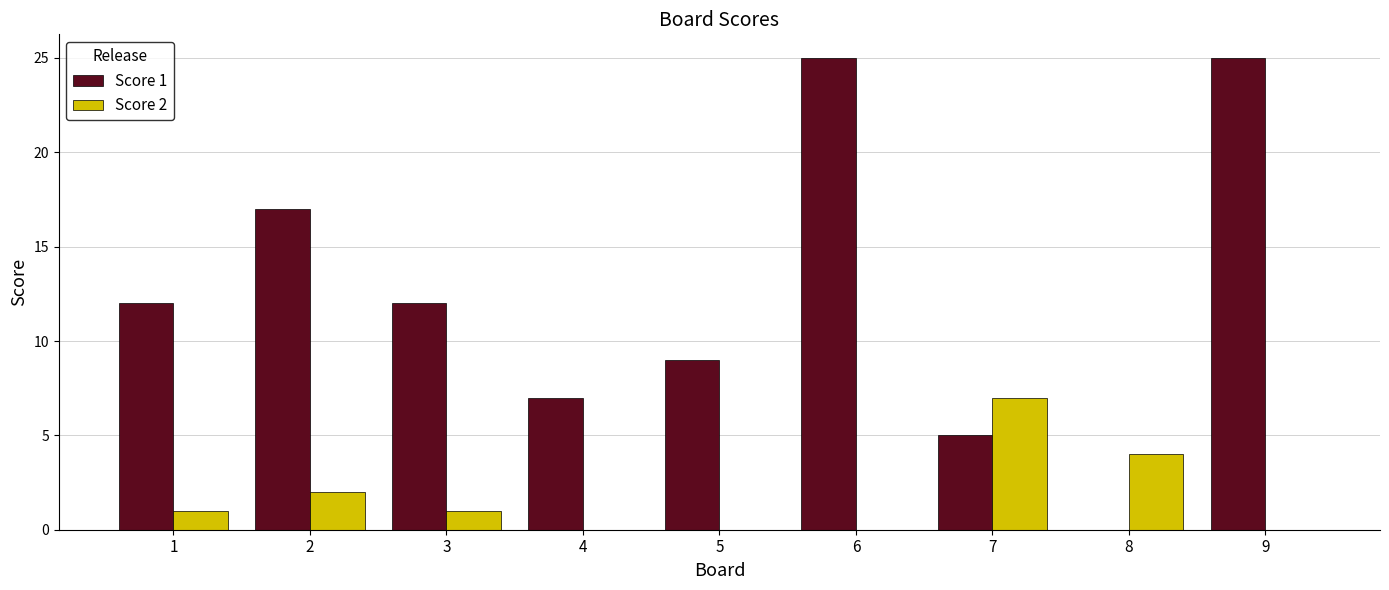

Reading right to left, extract all data points from this chart.

Score 1: 25	0	5	25	9	7	12	17	12
Score 2: 0	4	7	0	0	0	1	2	1